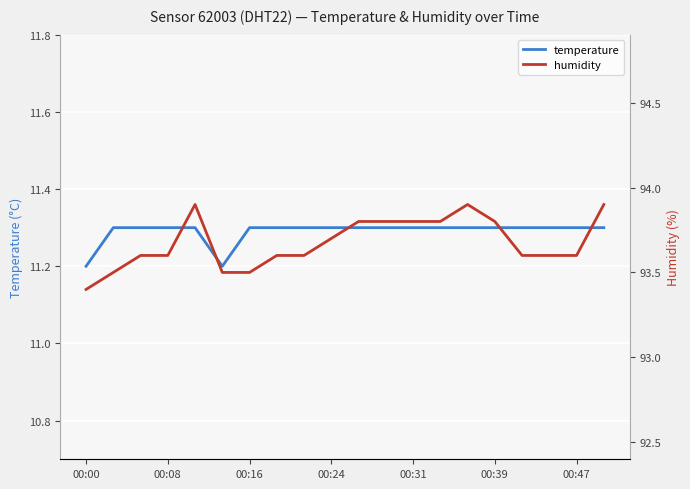

The value of temperature at 00:39 is 3.8. True or false?

False